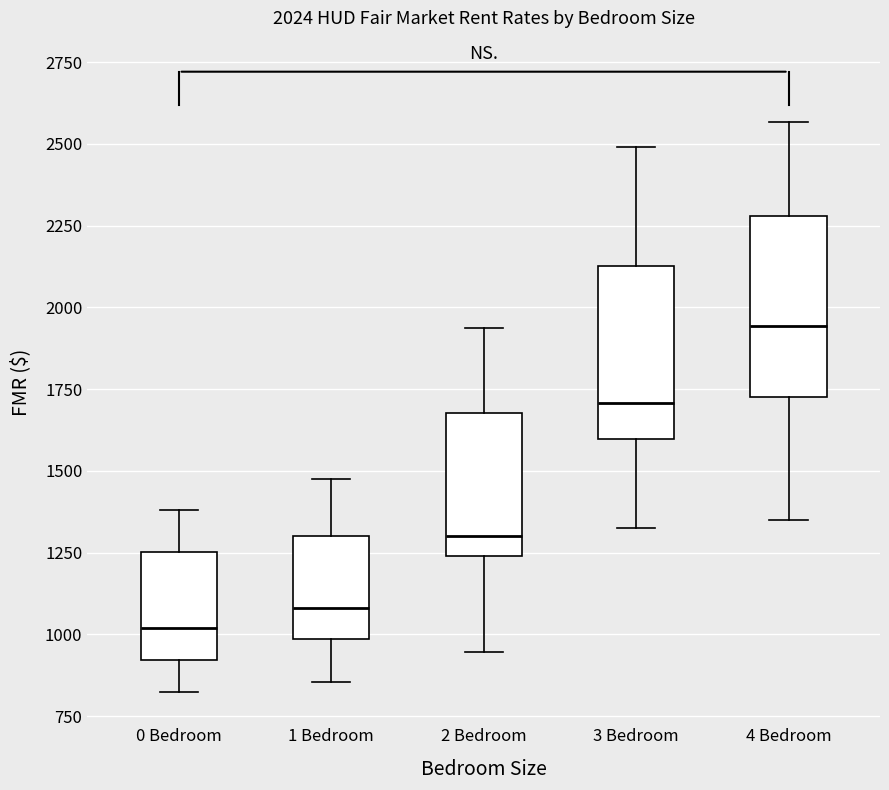

Which box has the lowest median line?

0 Bedroom